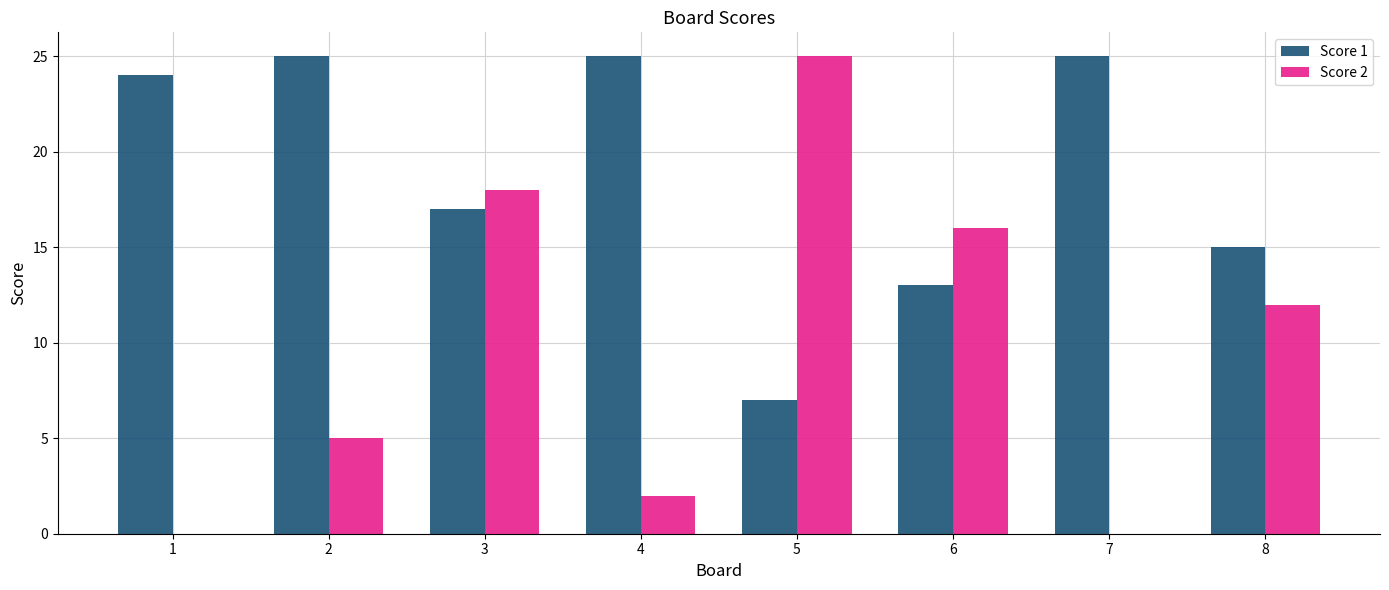

The Score 1 series shows 15 at 8. True or false?

True